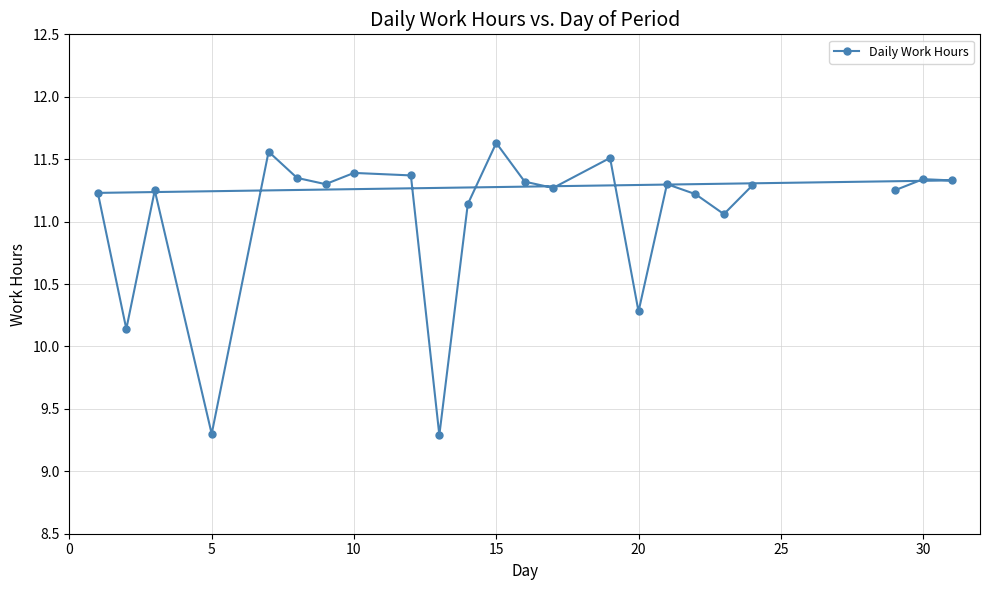

What is the sum of all values?

254.1